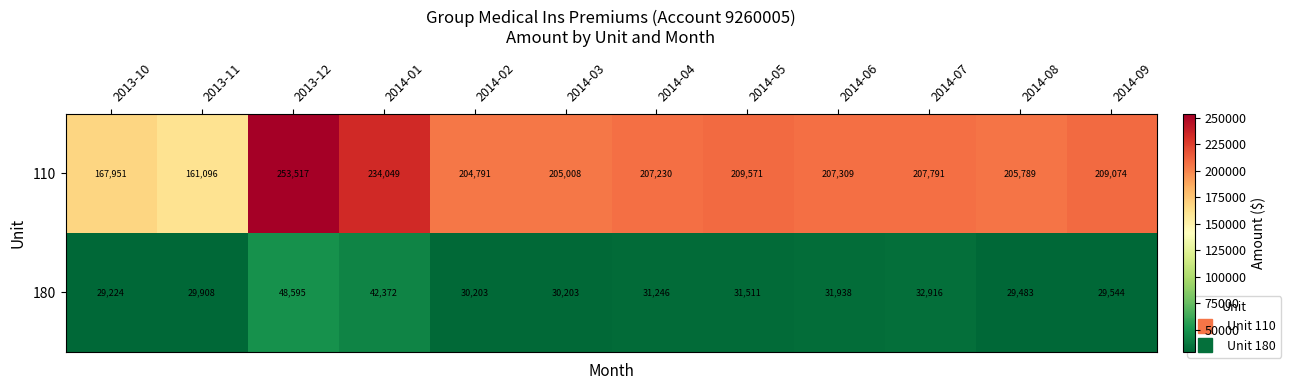

Which series has the largest range (max minus min)?

110